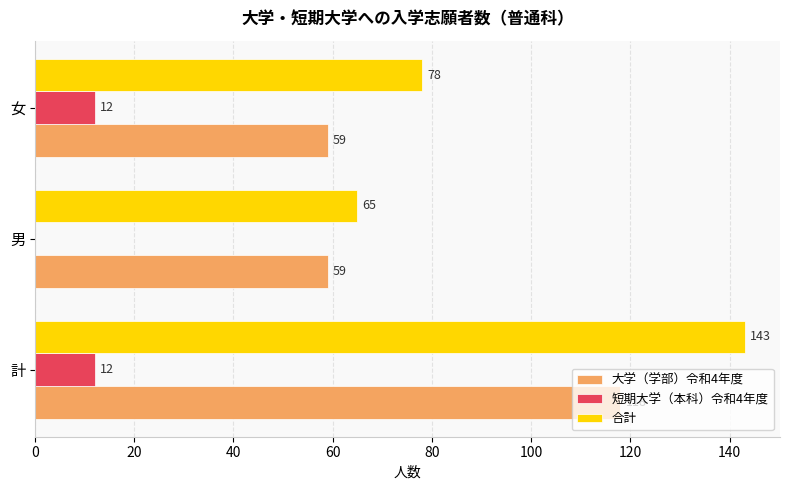

What are all the series names shown in the legend?

大学（学部）令和4年度, 短期大学（本科）令和4年度, 合計